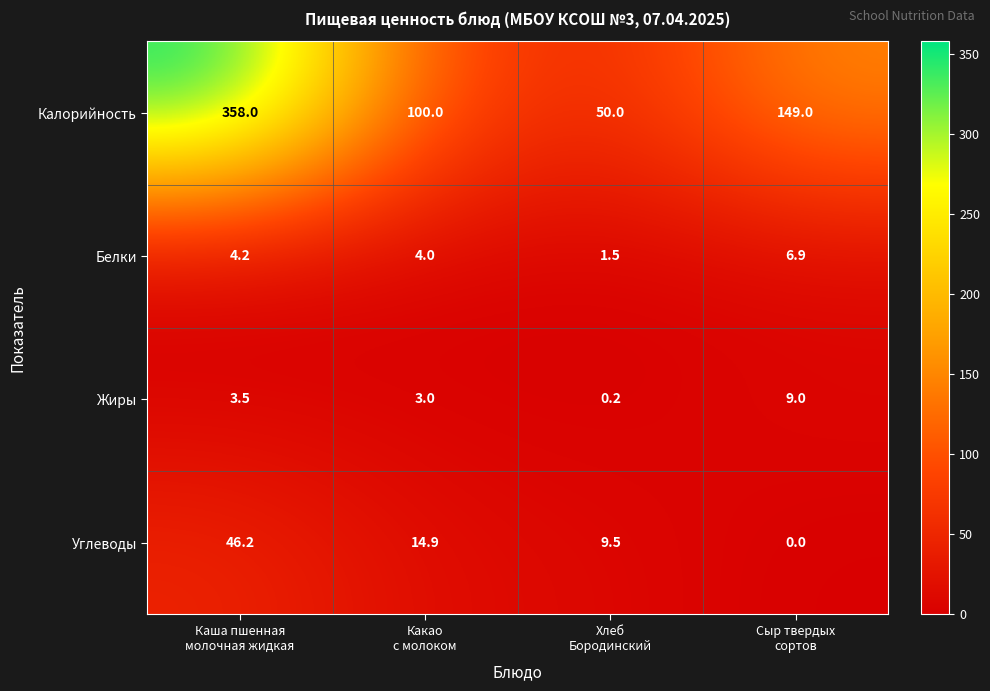

What is the sum of all Белки values?

16.6